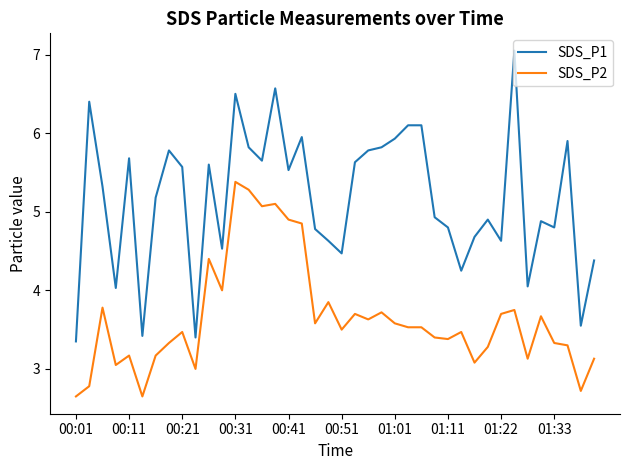

List the series in order of their peak value, highest first.

SDS_P1, SDS_P2